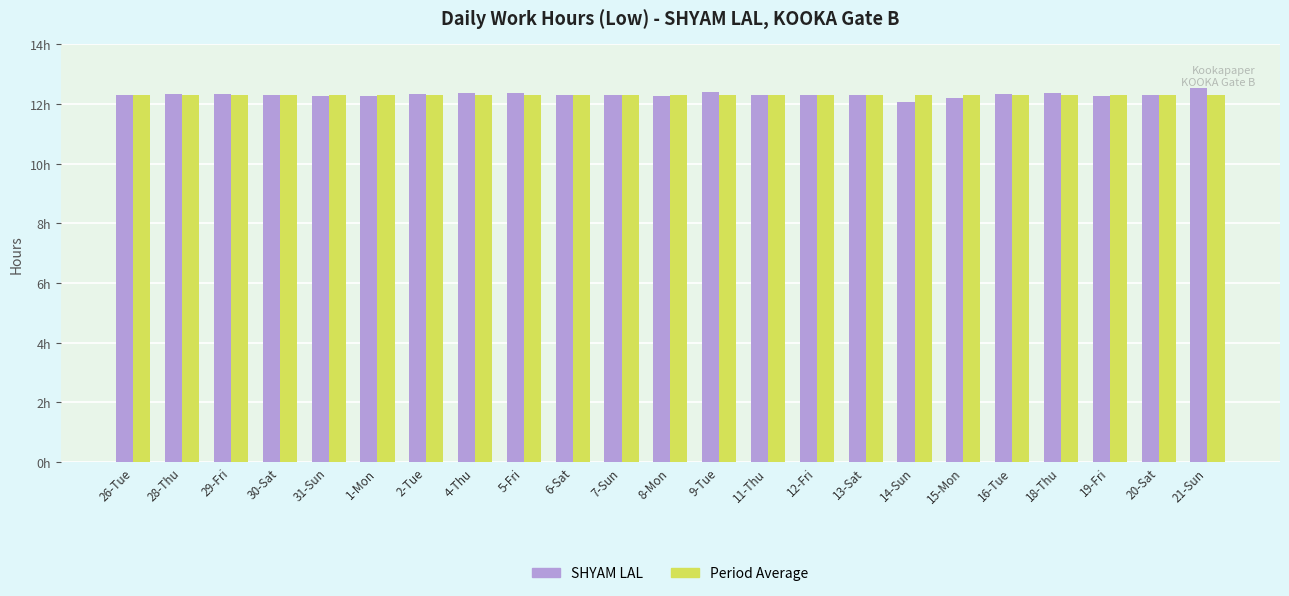

The Period Average series shows 12.3 at 31-Sun. True or false?

True